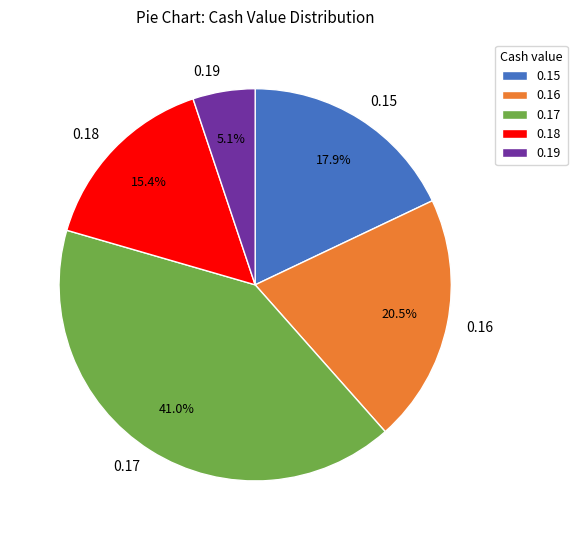

What is the ratio of the value at 0.18 to the value at 0.15?

0.9